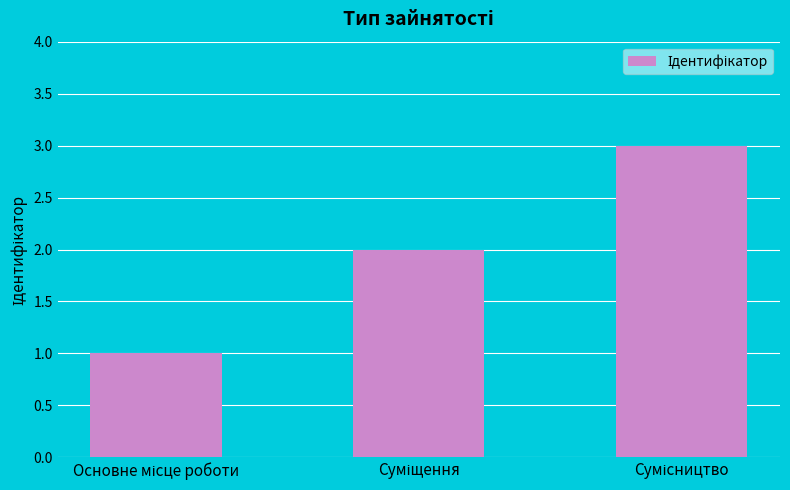

What is the maximum value shown in the chart?

3